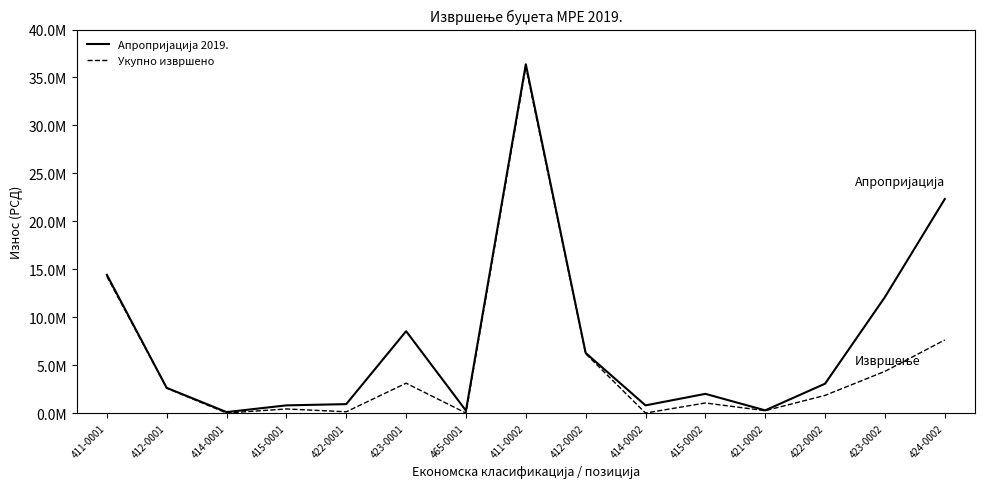

Is the value of Укупно извршено at 422-0002 greater than the value of Апропријација 2019. at 423-0002?

No